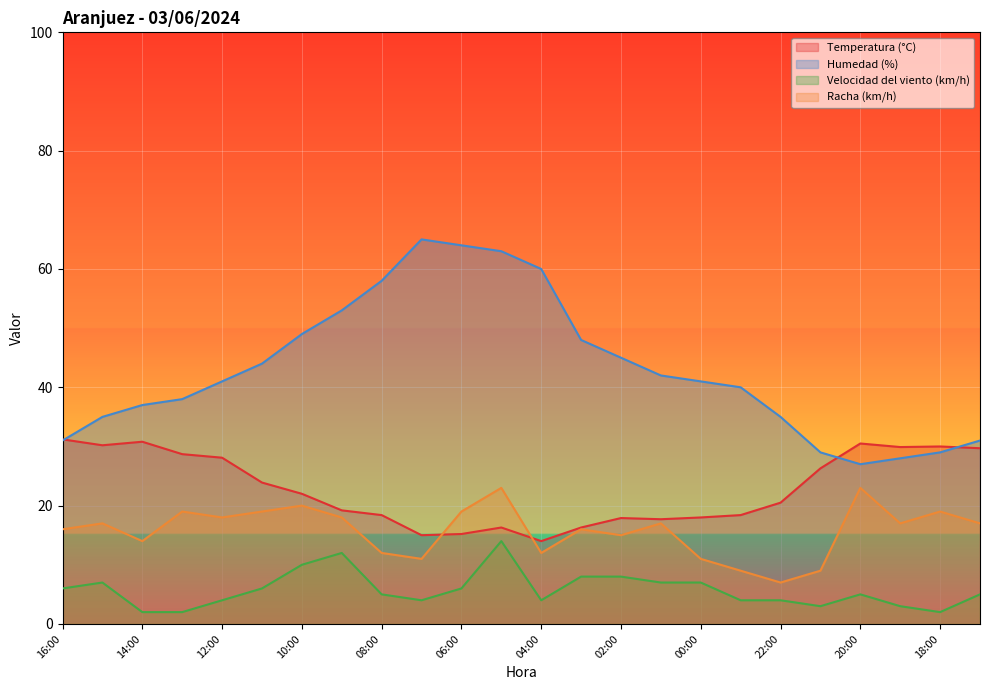

At how many categories does at least one series exceed 57?

5